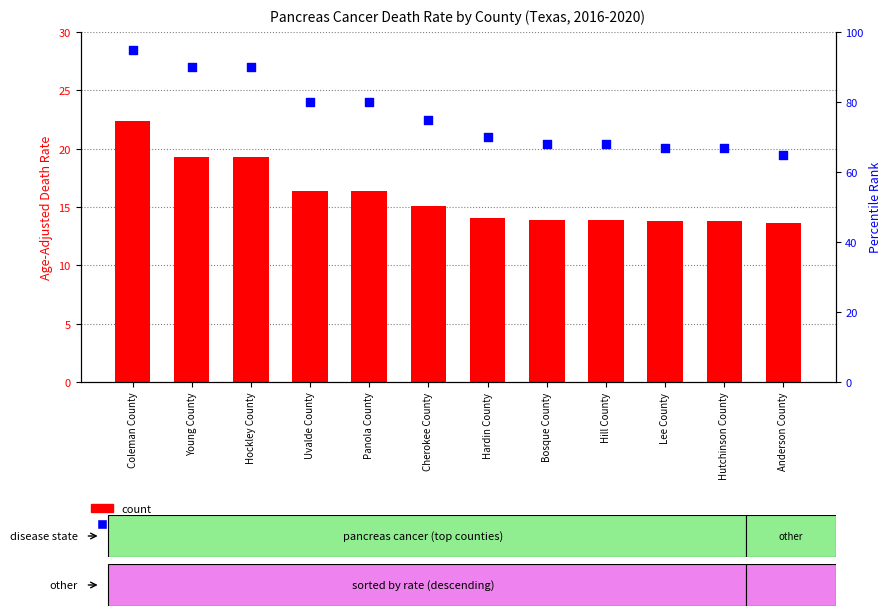

What are all the series names shown in the legend?

count, percentile rank within the sample